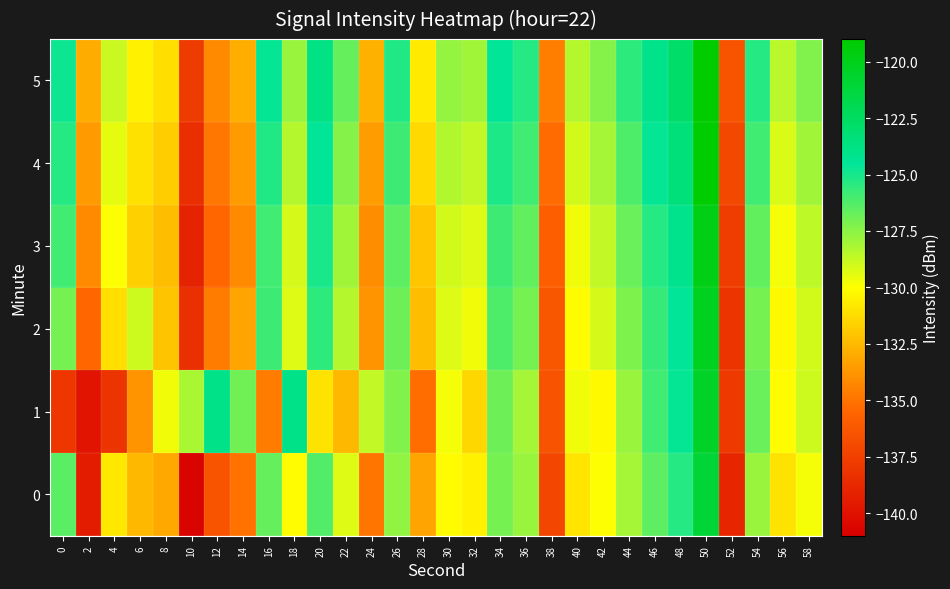

Which has a higher value, 52 or 36?

36